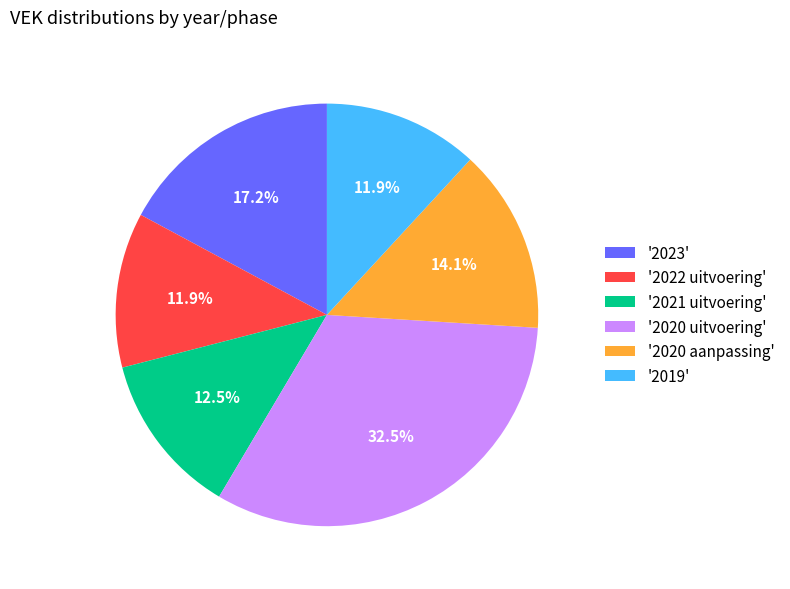

Approximately how many times larger is the value at '2021 uitvoering' compared to '2022 uitvoering'?

1.1